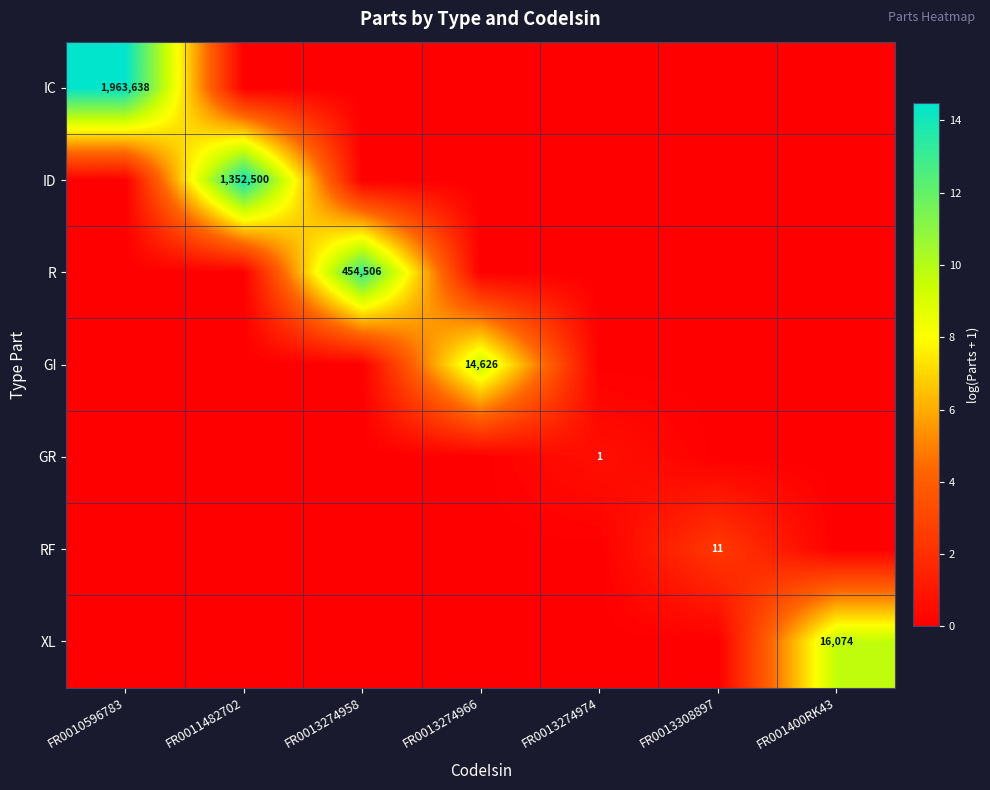

Is it true that RF equals 7 at FR0013308897?

False